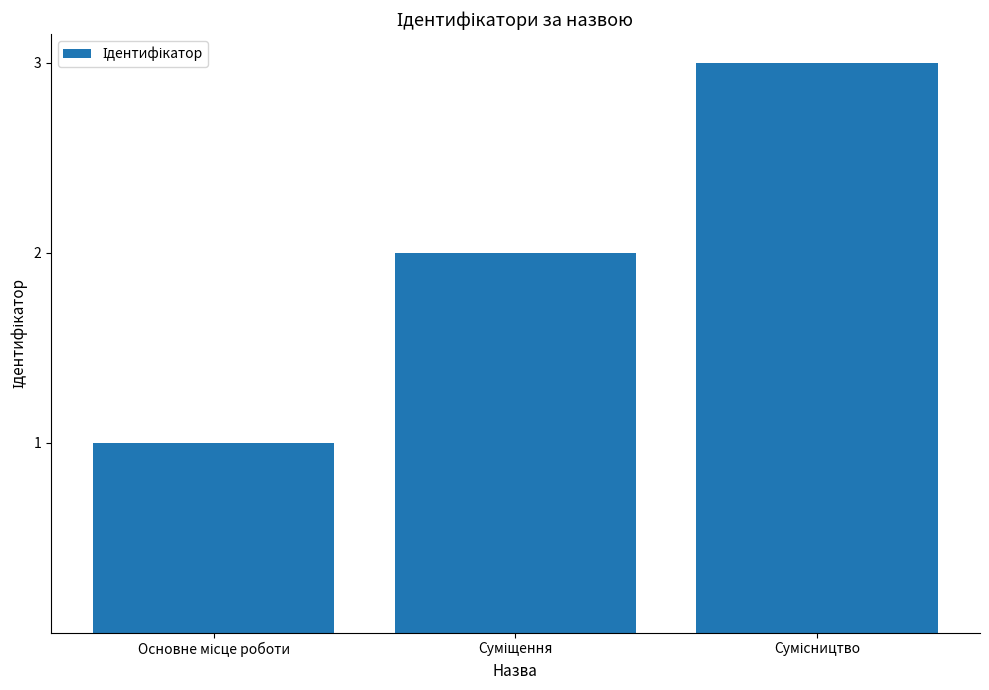

What is the sum of all values?

6